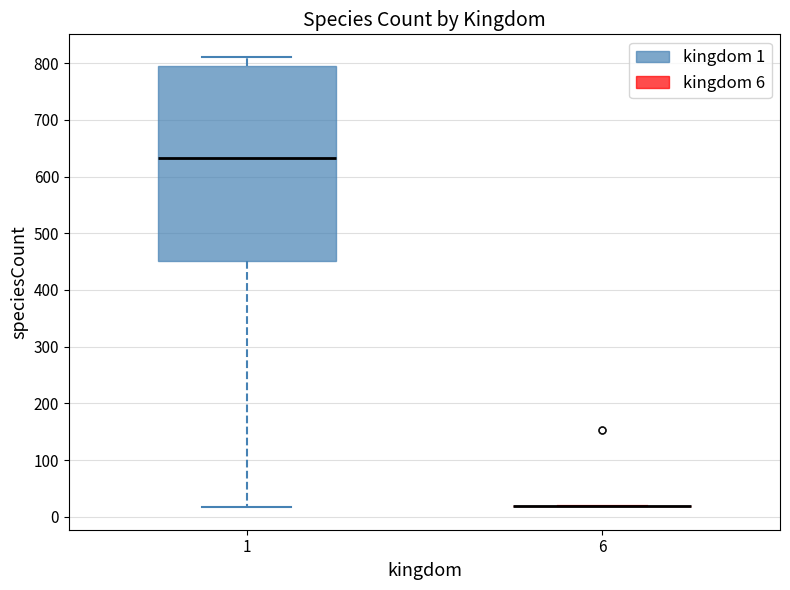

Reading left to right, transcribe this box plot: for each box, give where its median line is, the range the box spans, and where its two whiskers end, as read against the y-axis. The values are not printed on the chart, so give them approximately, as read against the axis.

1: median 630, box 450 to 800, whiskers 20 to 810
6: box collapsed to a line at 20, whiskers 20 to 20